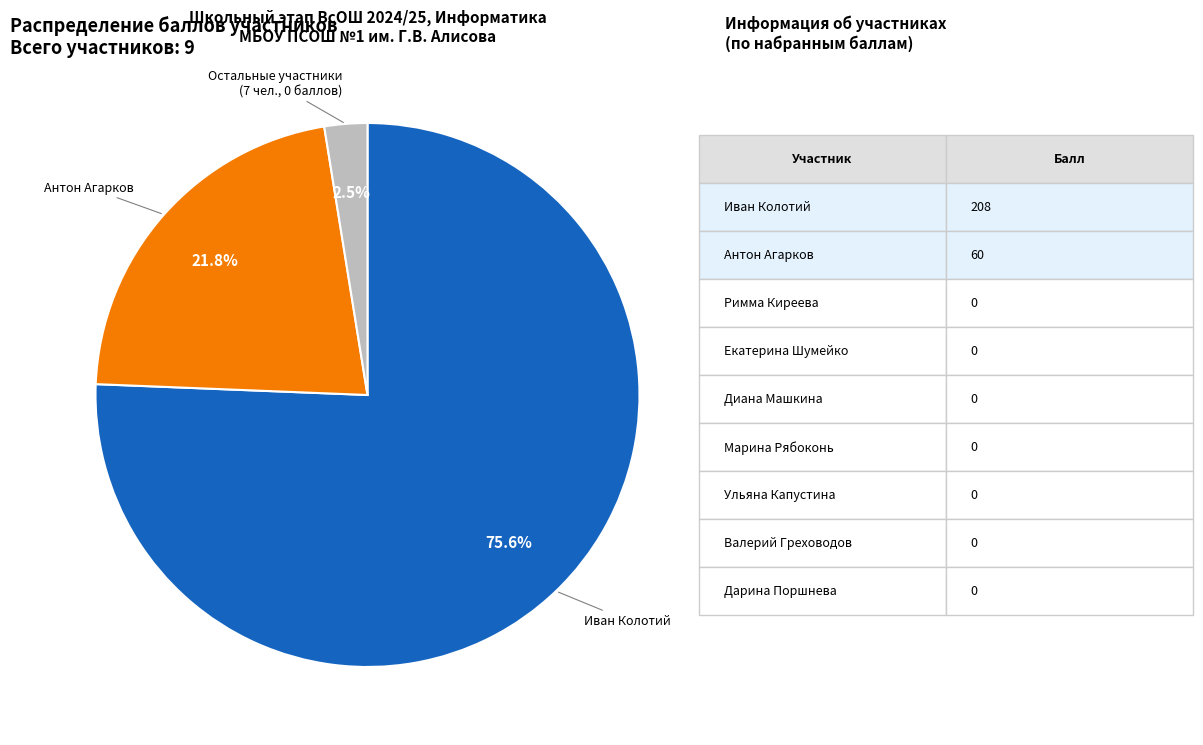

What is the smallest slice in the pie chart?

Остальные участники (7 чел., 0 баллов)